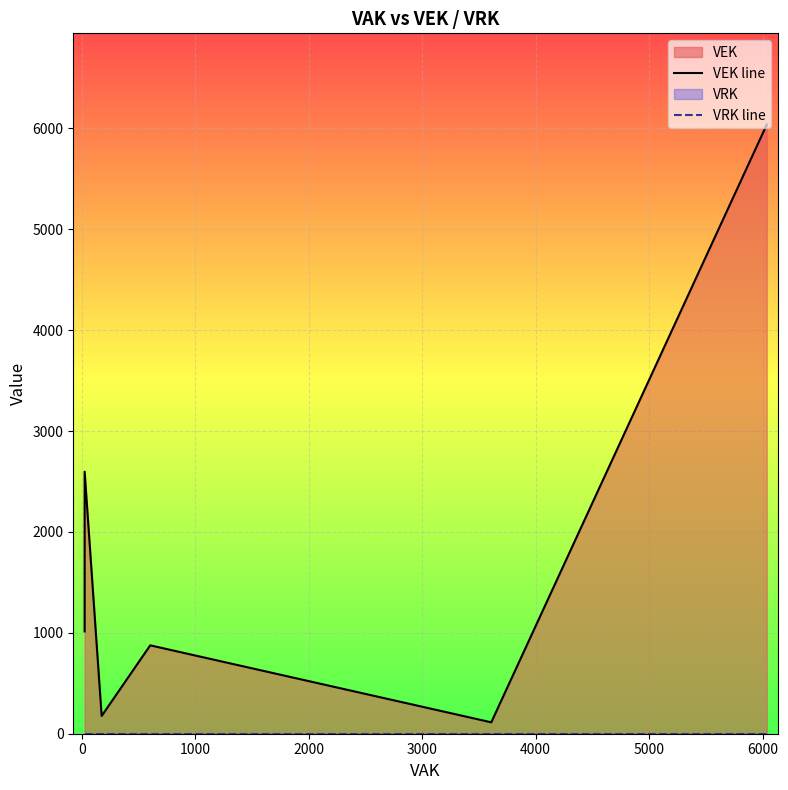

Reading left to right, what are all the values shown in this chart?

VEK line: 1014	1014	1014	1014	2597	2597	2597	2597	2597	2597	176	176	876	113	6036	6036
VRK line: 0	0	0	0	0	0	0	0	0	0	0	0	0	0	0	0